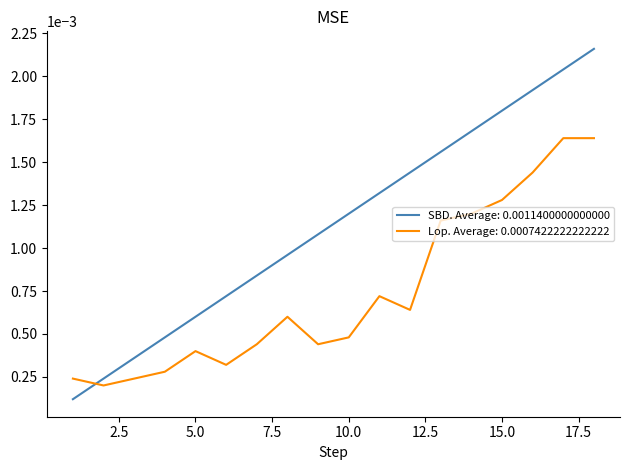

Which series has the largest range (max minus min)?

SBD. Average: 0.0011400000000000